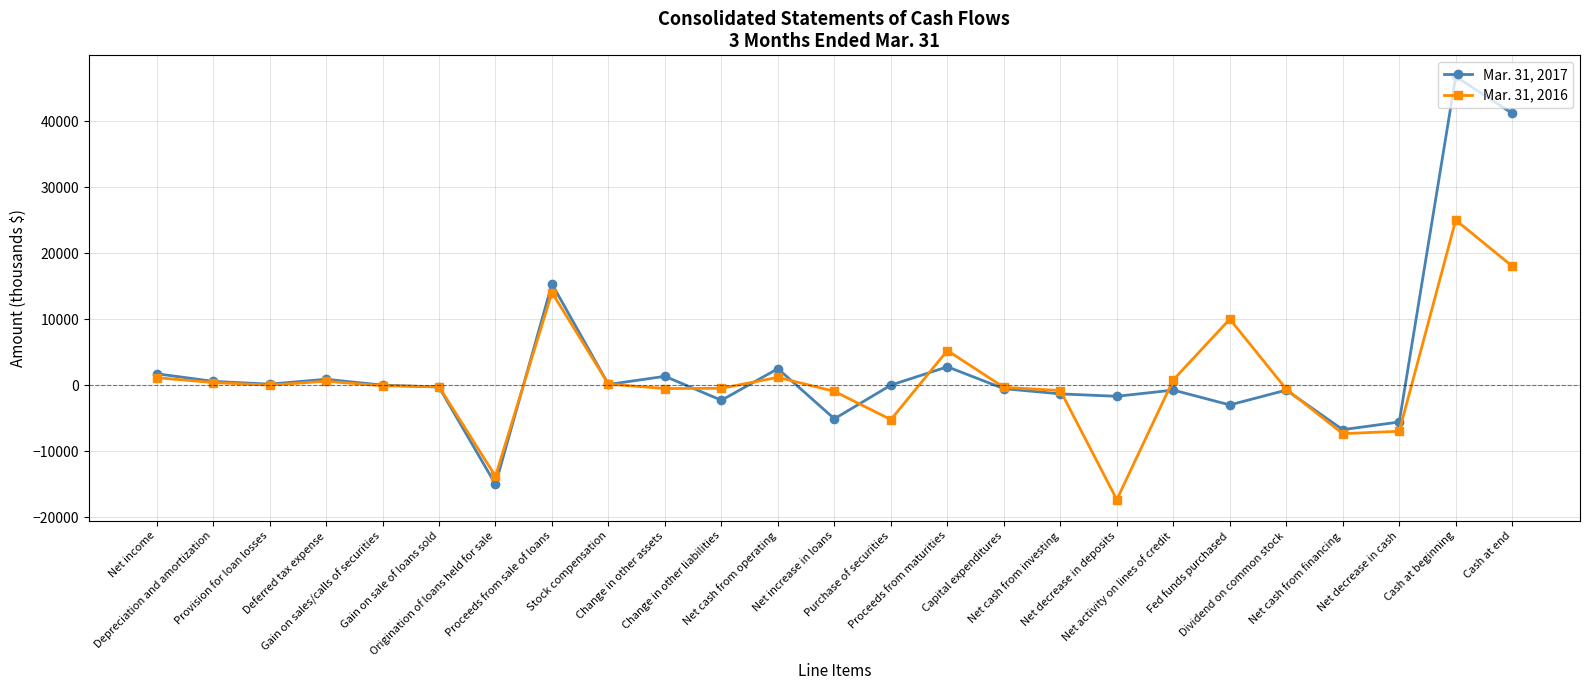

How many values in the Mar. 31, 2016 series are below -97?

12